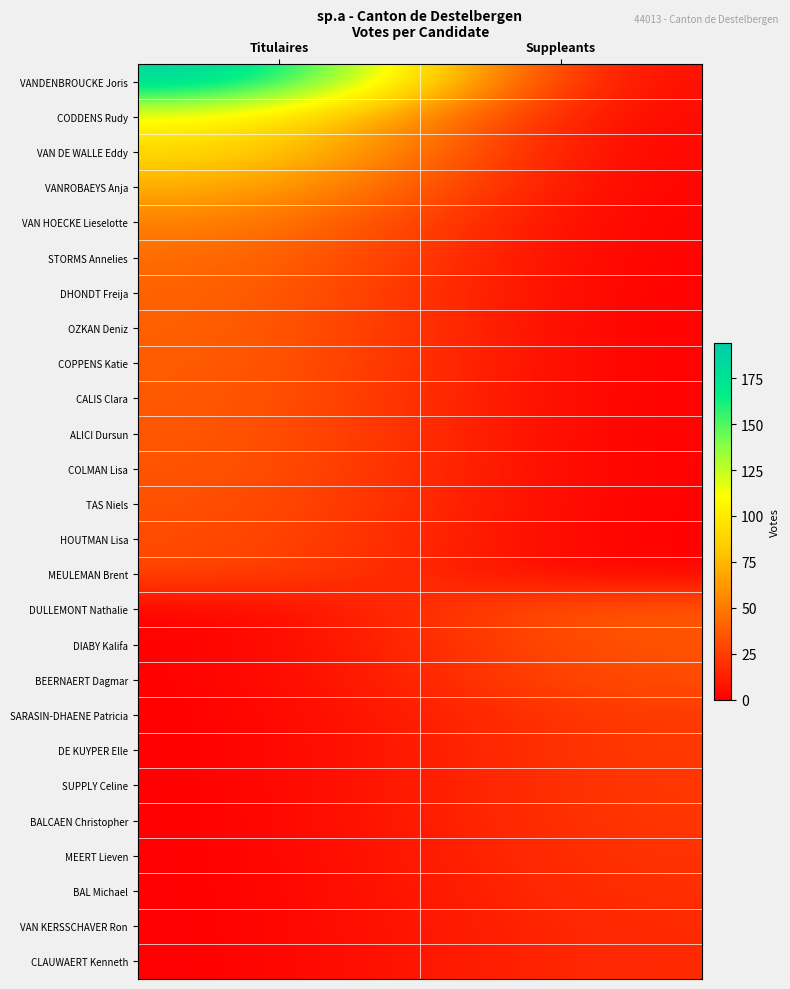

Which series has the widest spread of values?

VANDENBROUCKE Joris